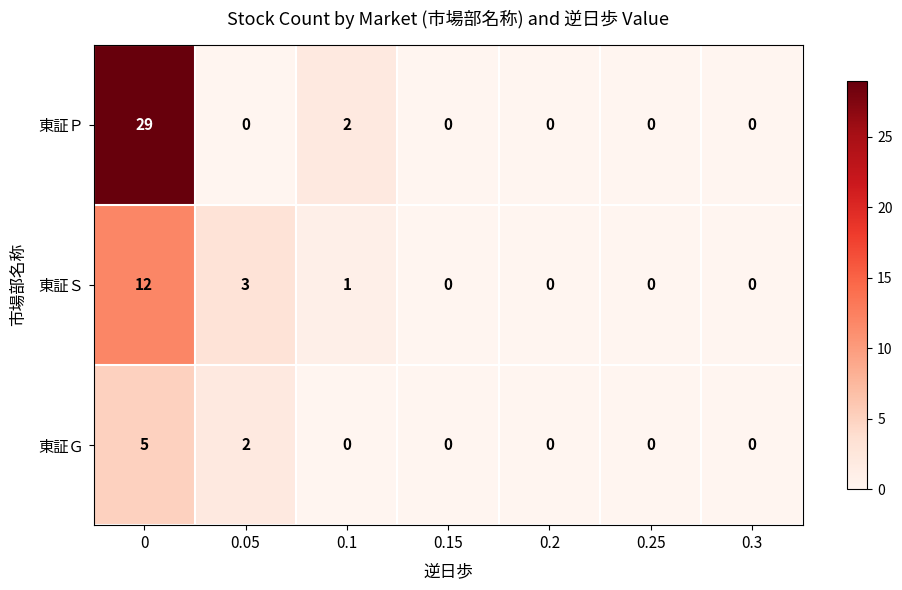

Which series changed the most between 0.05 and 0.15?

東証Ｓ